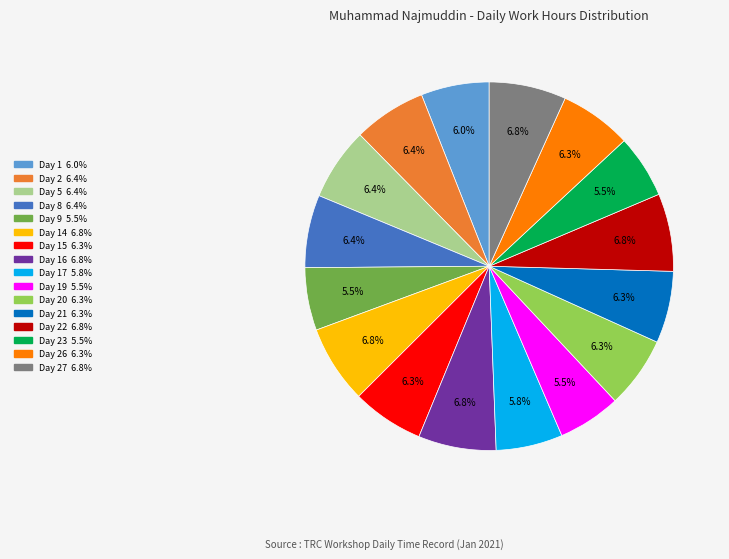

Is there a majority slice in this chart?

No